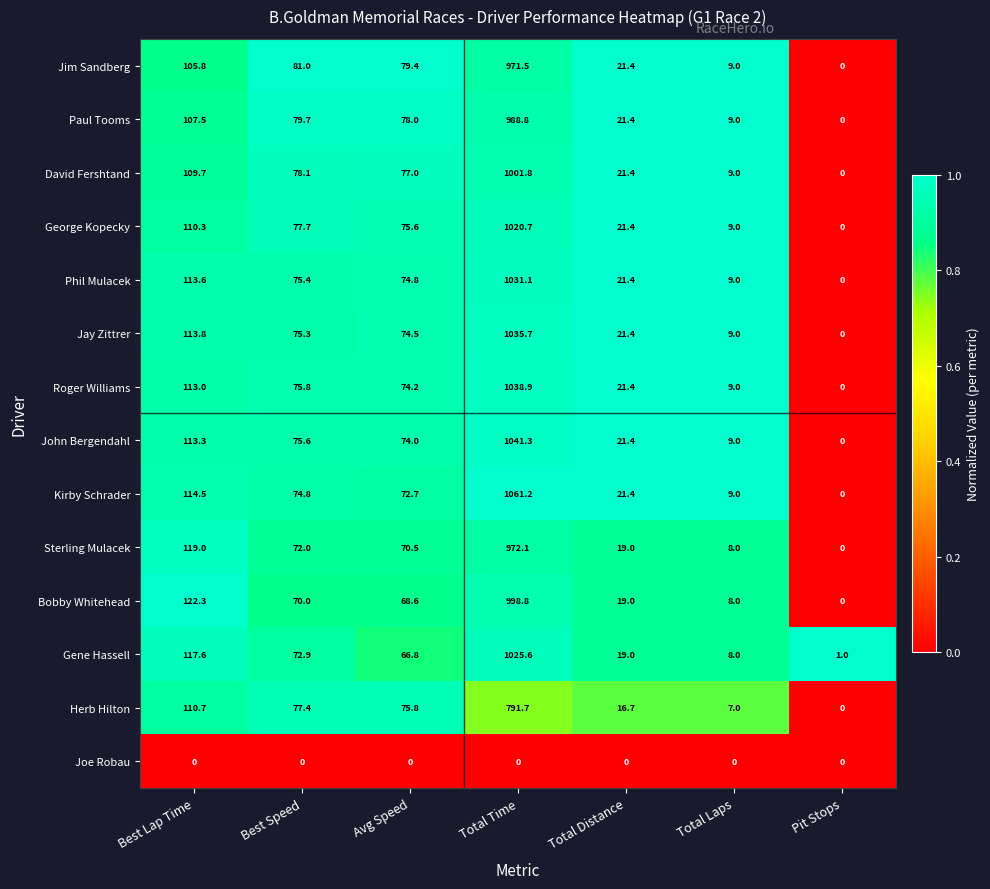

How many series are shown in this chart?

14